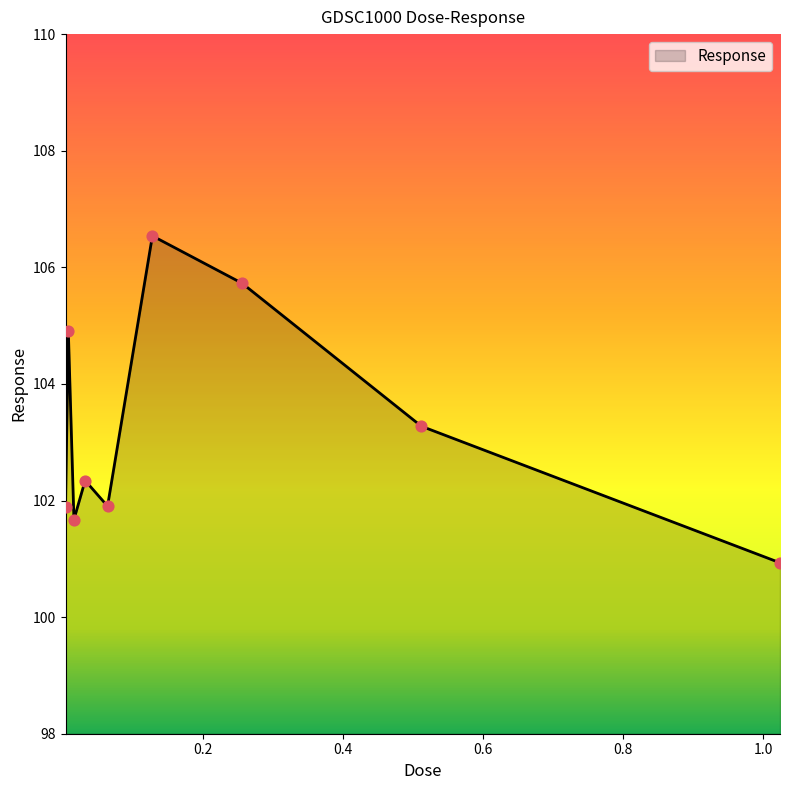

What is the maximum value shown in the chart?

106.5